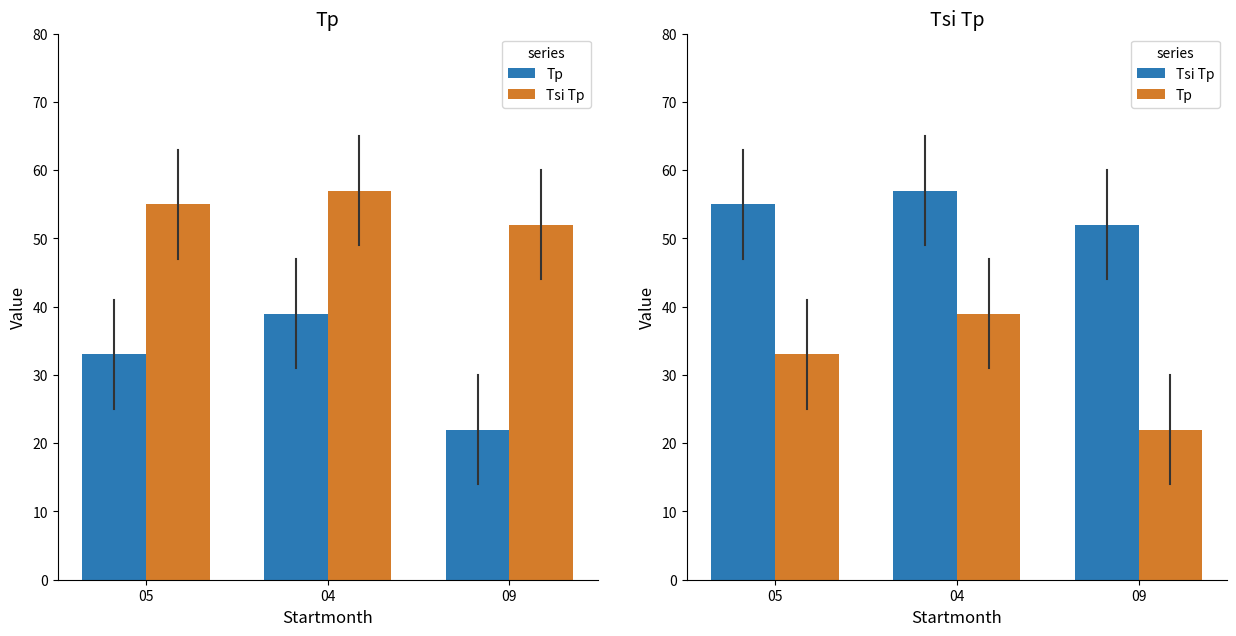

Reading left to right, extract all data points from this chart.

Tp: 33	39	22
Tsi Tp: 55	57	52